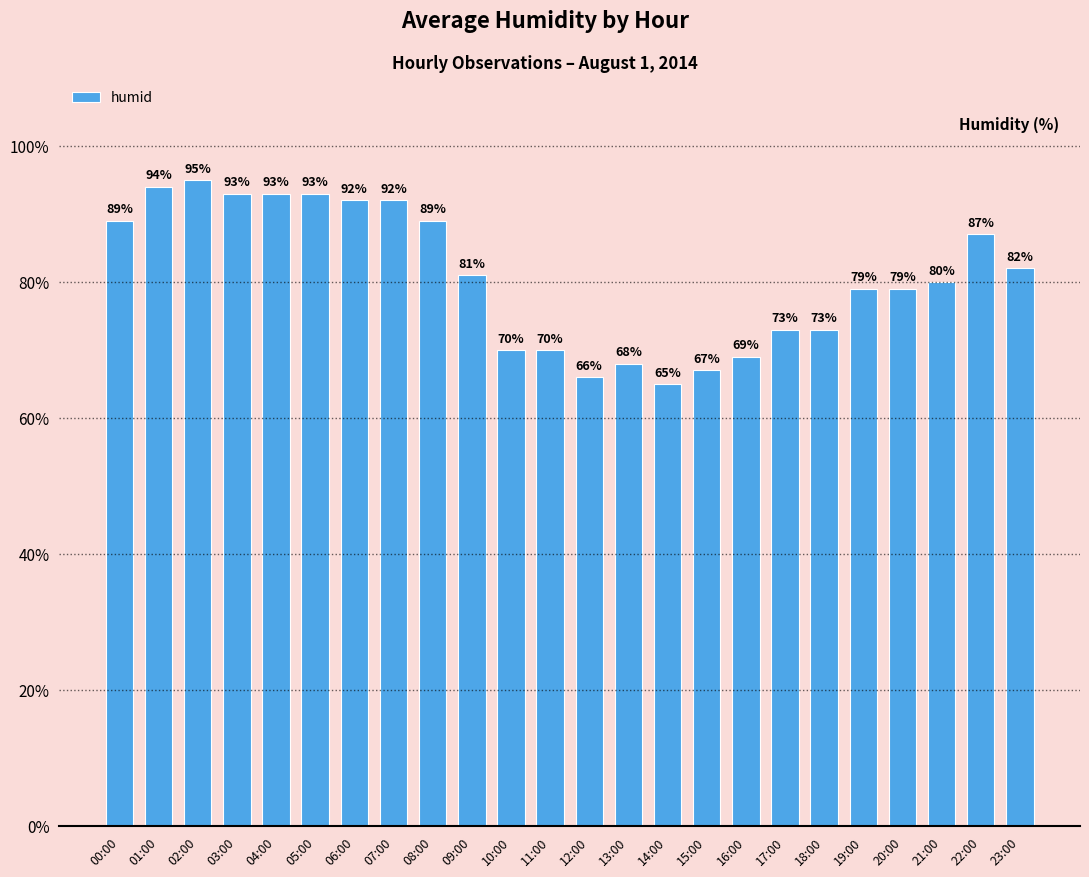

What position from the left is 09:00?

10